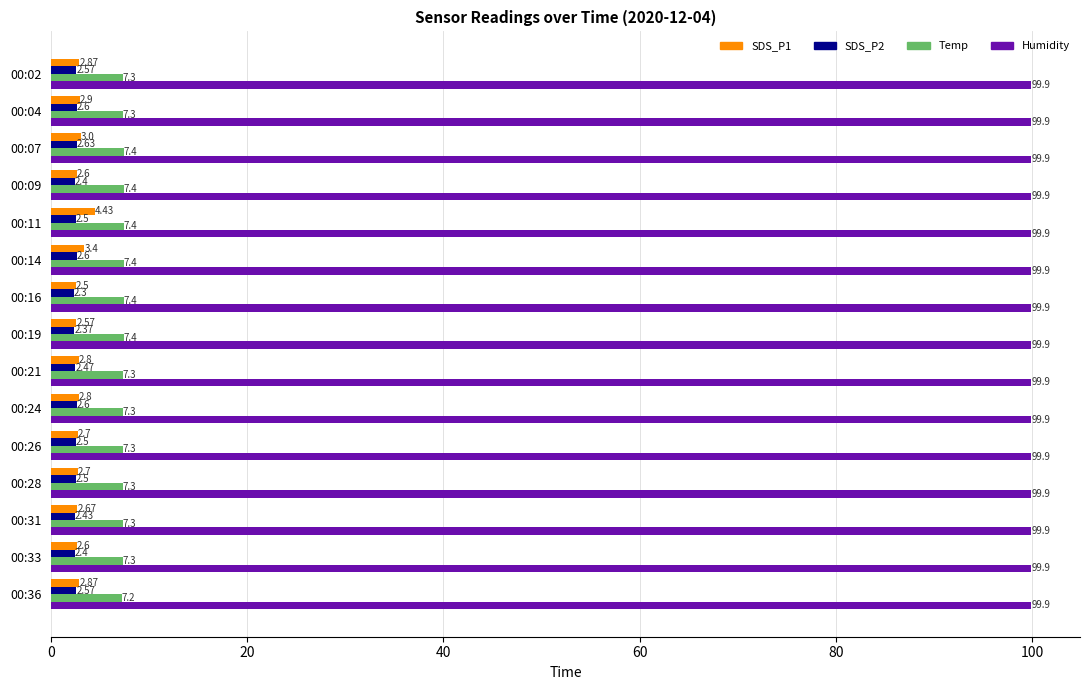

What is the spread (max minus min) of values at 00:24?

97.3